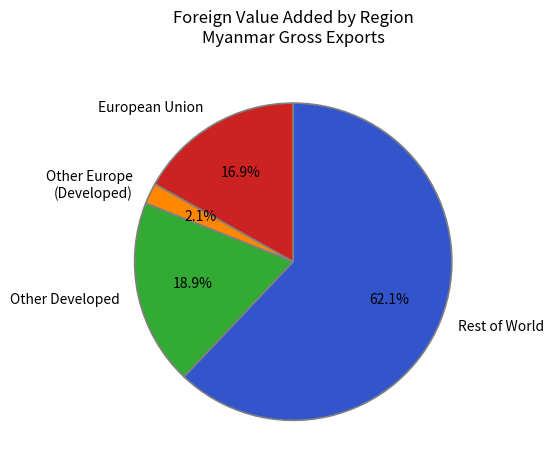

Do Rest of World and European Union together represent more than half of the pie?

Yes